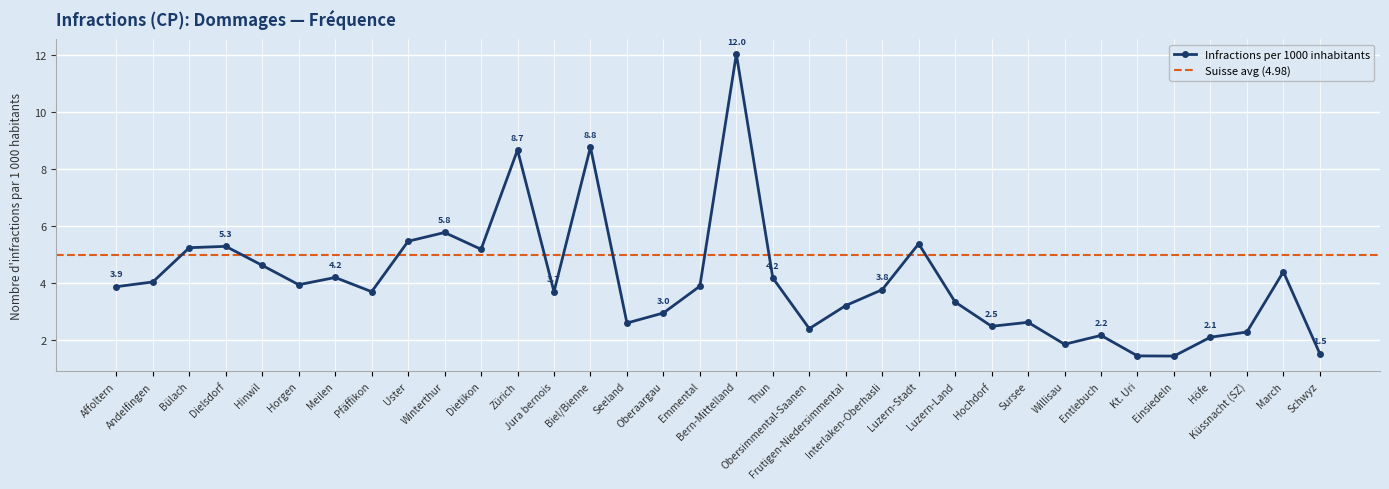

What is the difference between the maximum and minimum values?

10.6